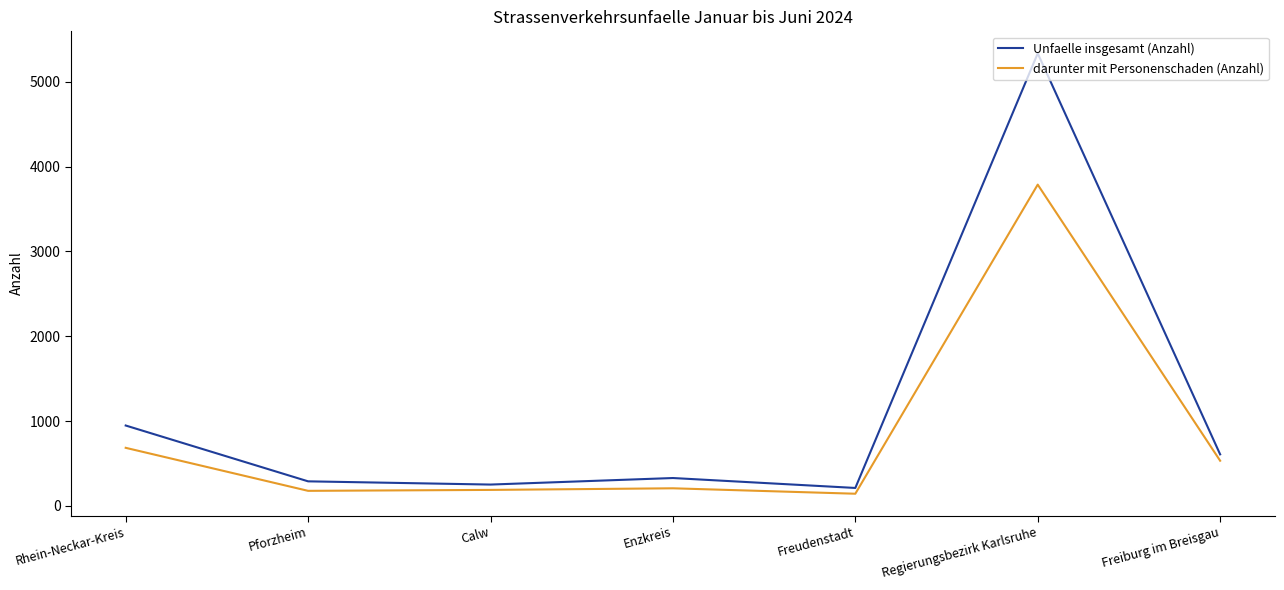

How many lines are shown in the chart?

2